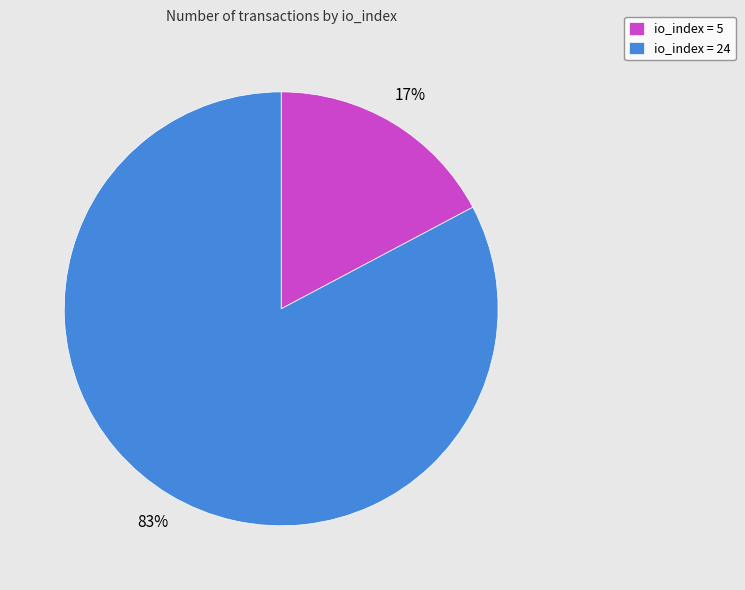

To the nearest percent, what percentage of the pie is io_index = 24?

83%